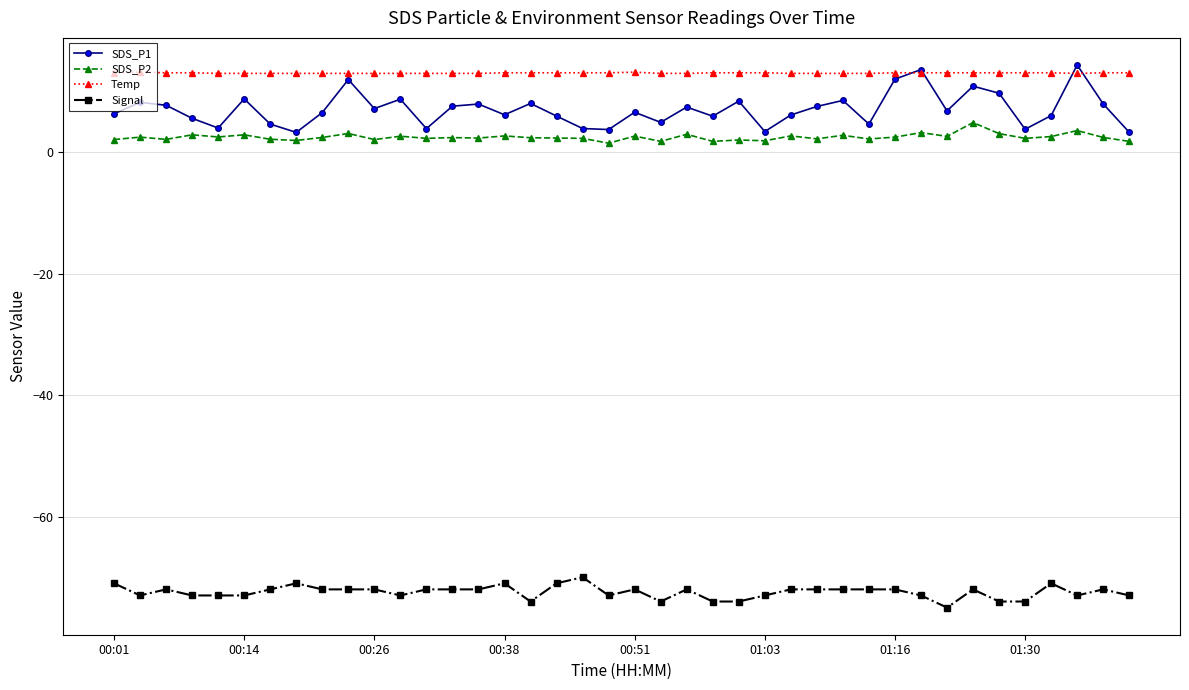

At how many categories does at least one series exceed 10?

40